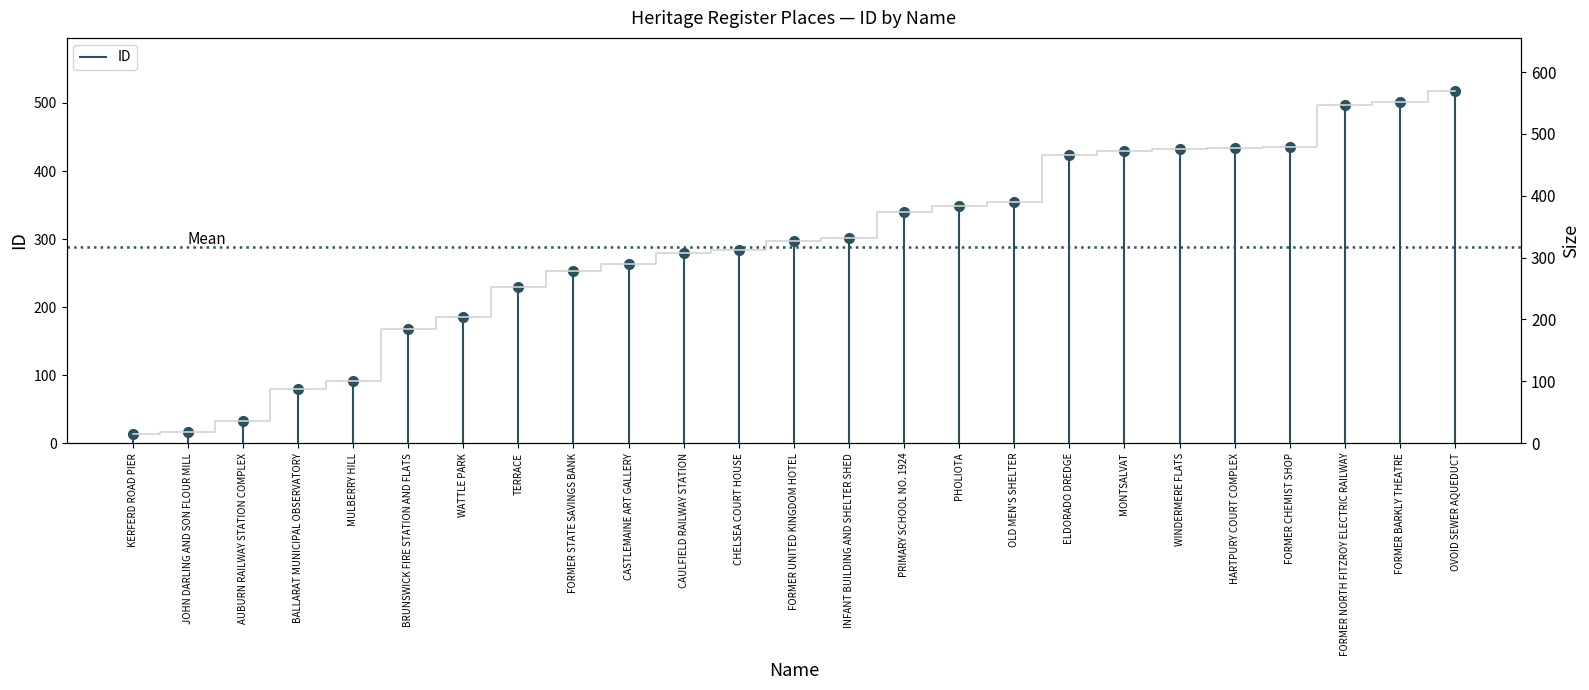

Approximately how many times larger is the value at HARTPURY COURT COMPLEX compared to ELDORADO DREDGE?

1.0